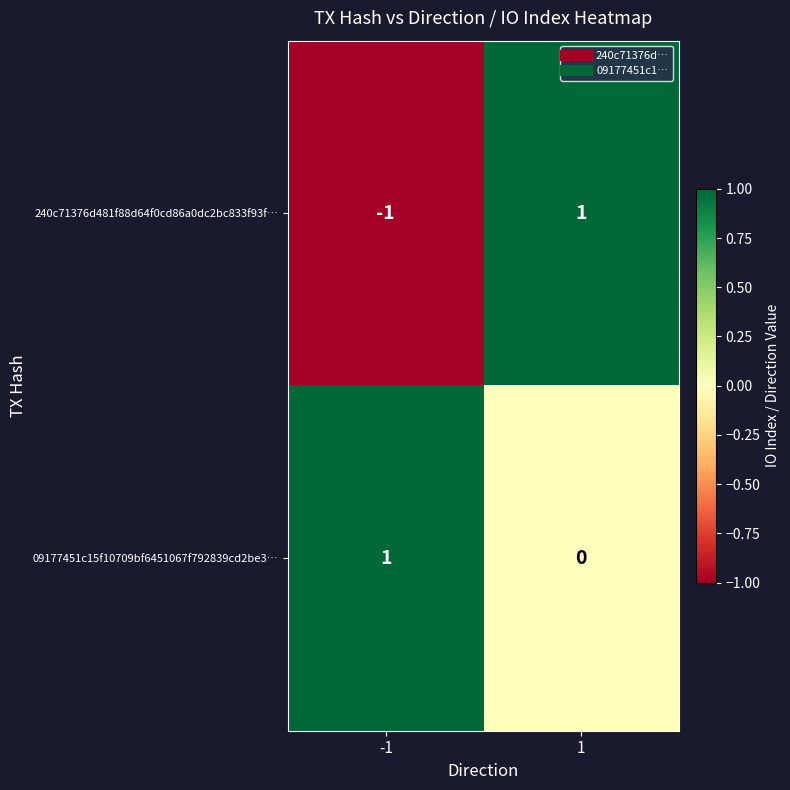

What is the total value across all series at 1?

1